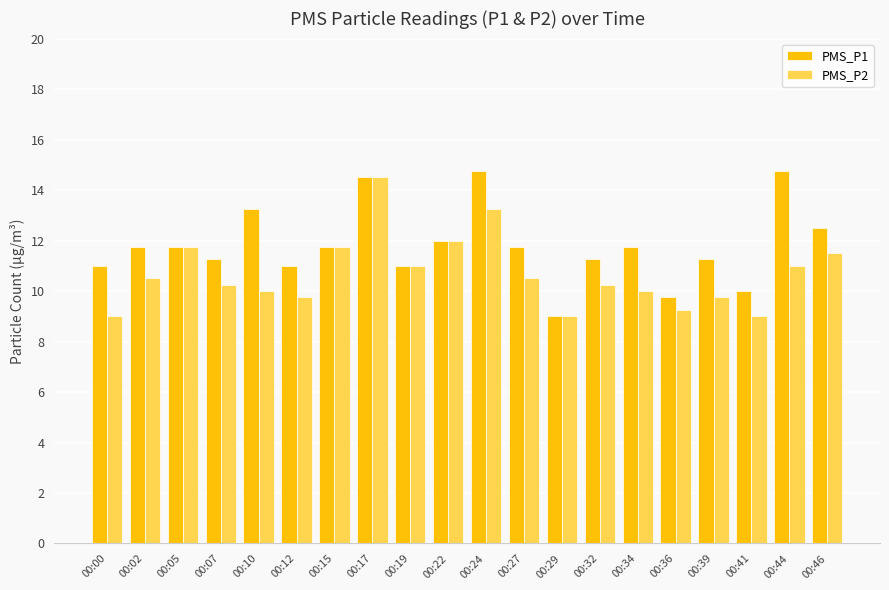

How many categories are shown in the chart?

20